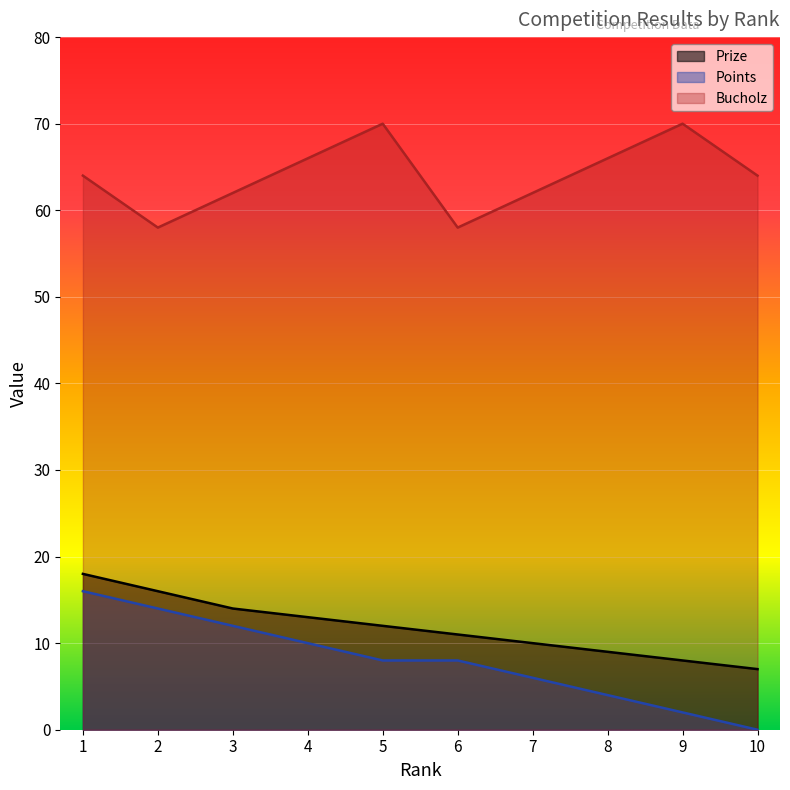

Is it true that Points equals 14 at 2?

True